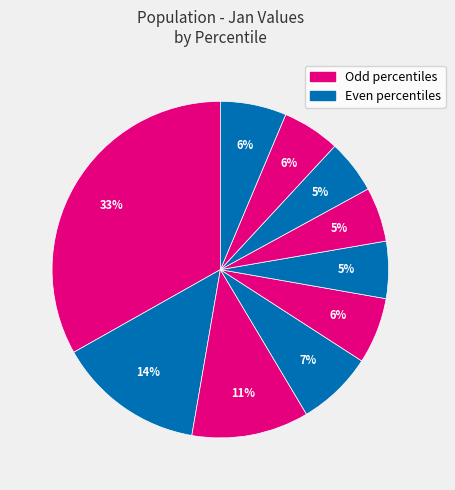

Which slice is the largest?

pct05